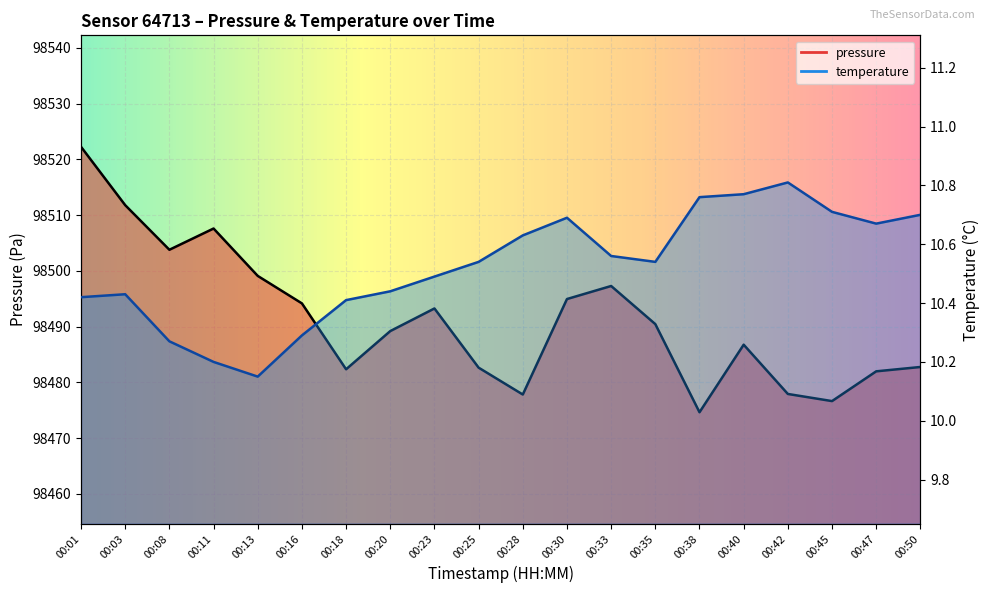

At how many categories does at least one series exceed 68144?

20